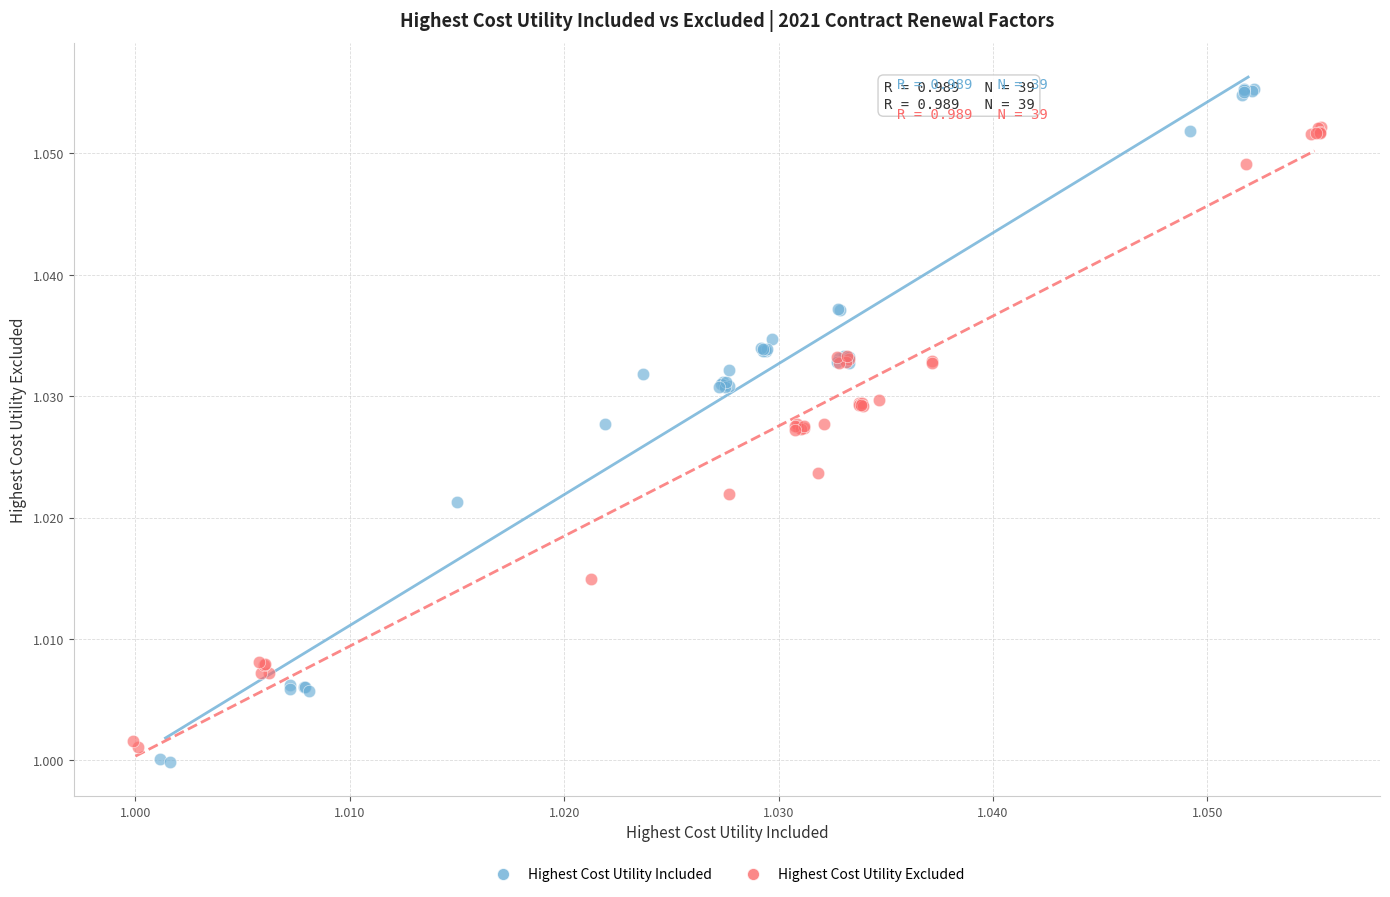

Which series reaches the minimum Y coordinate?

Highest Cost Utility Included